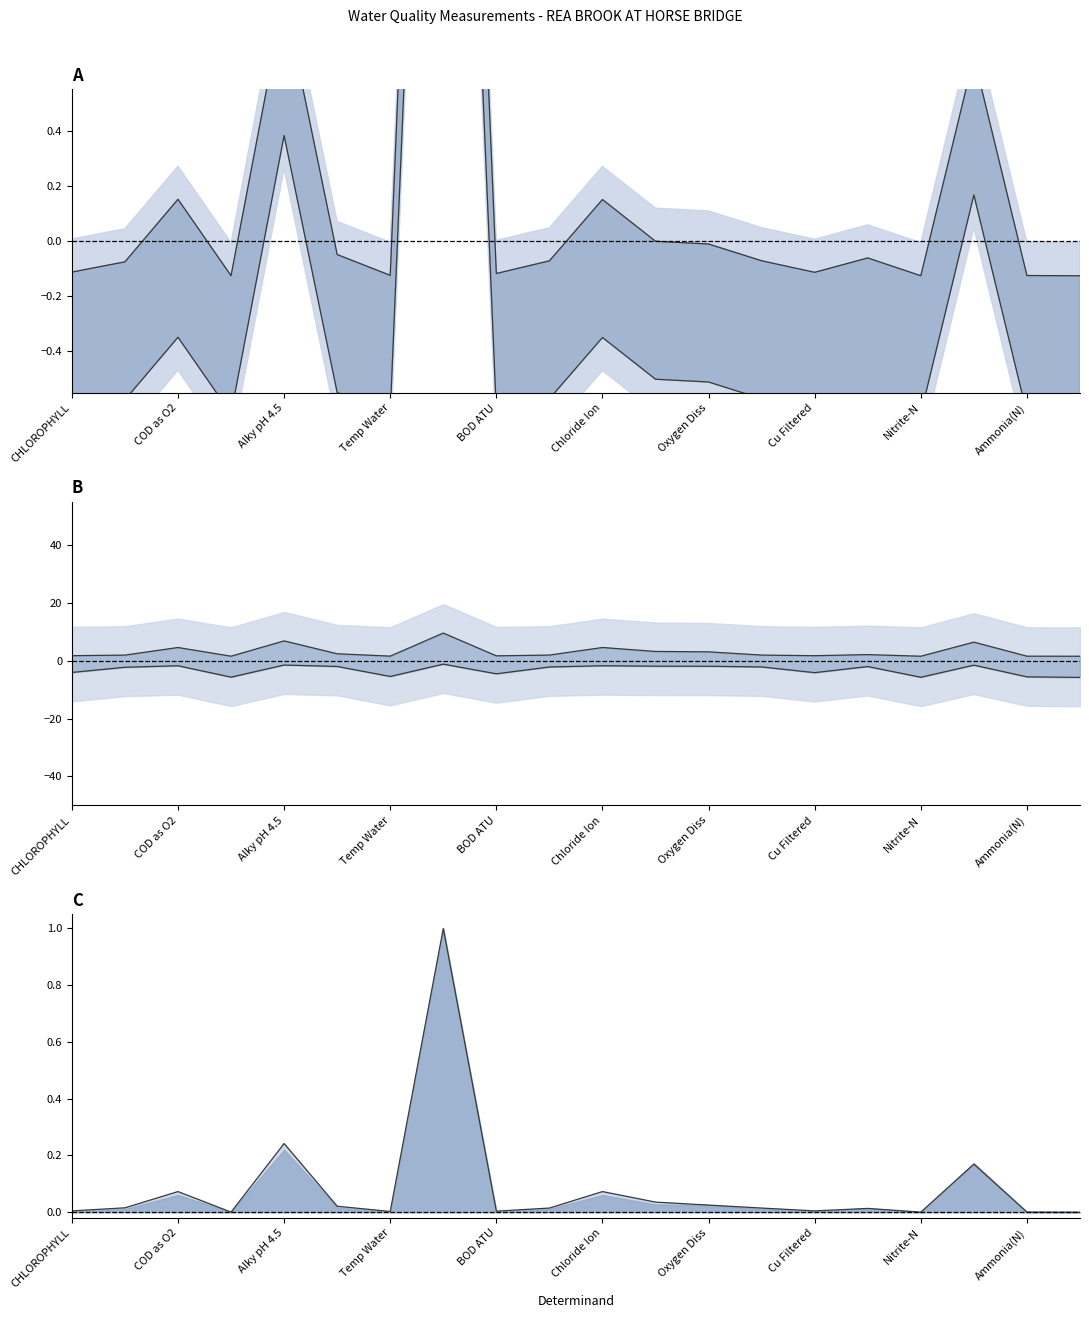

At BOD ATU, list the series in order from smallest to largest.

lower line, upper line